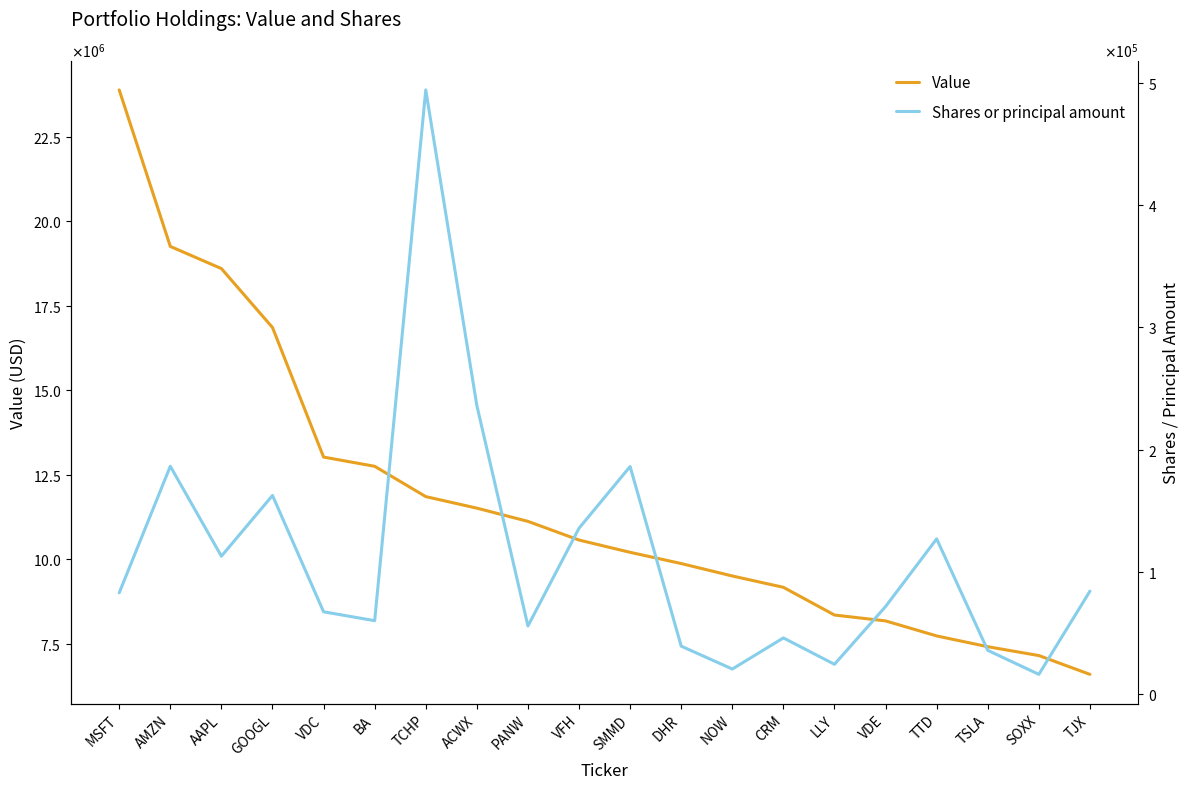

Rank the series by their maximum value, from lowest to highest.

Shares or principal amount, Value